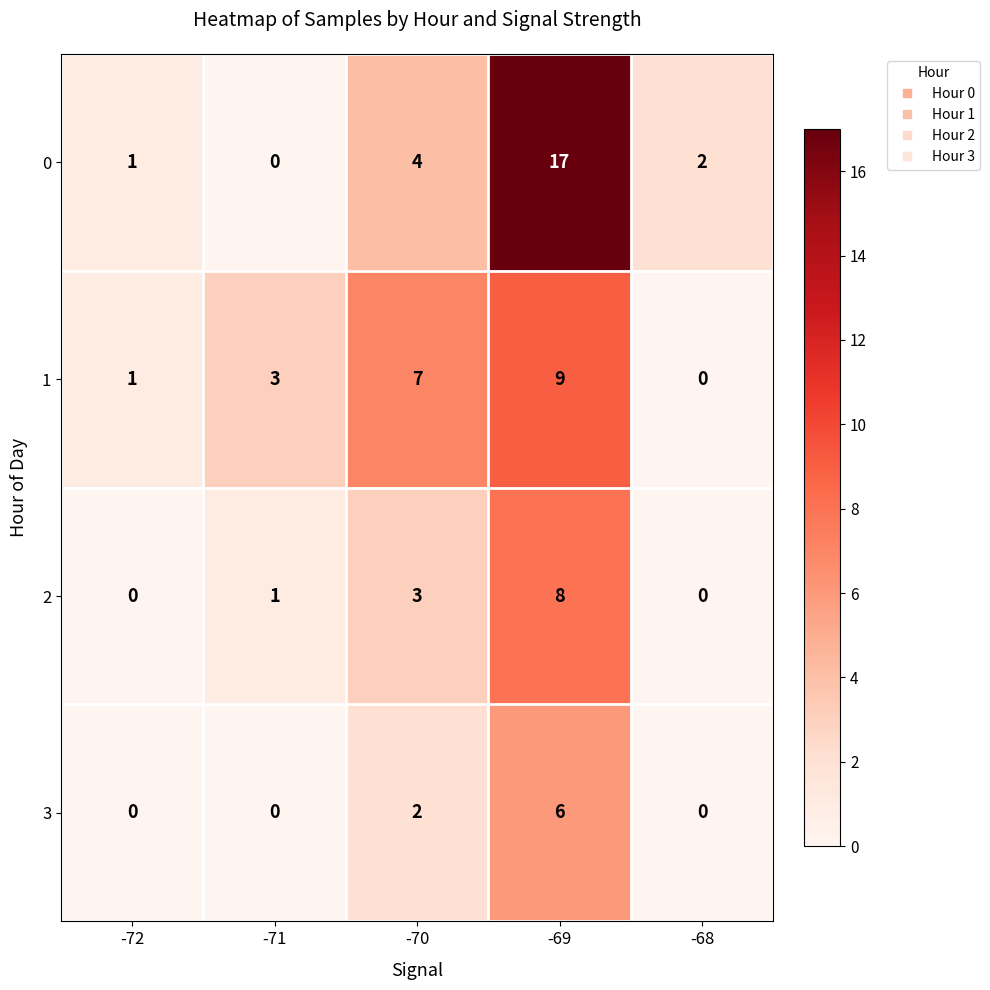

Count the number of data series in this chart.

4